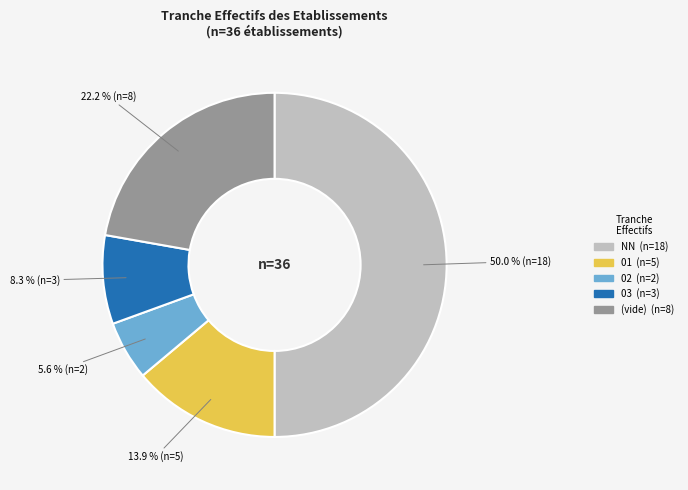

Does any single category account for the majority?

No